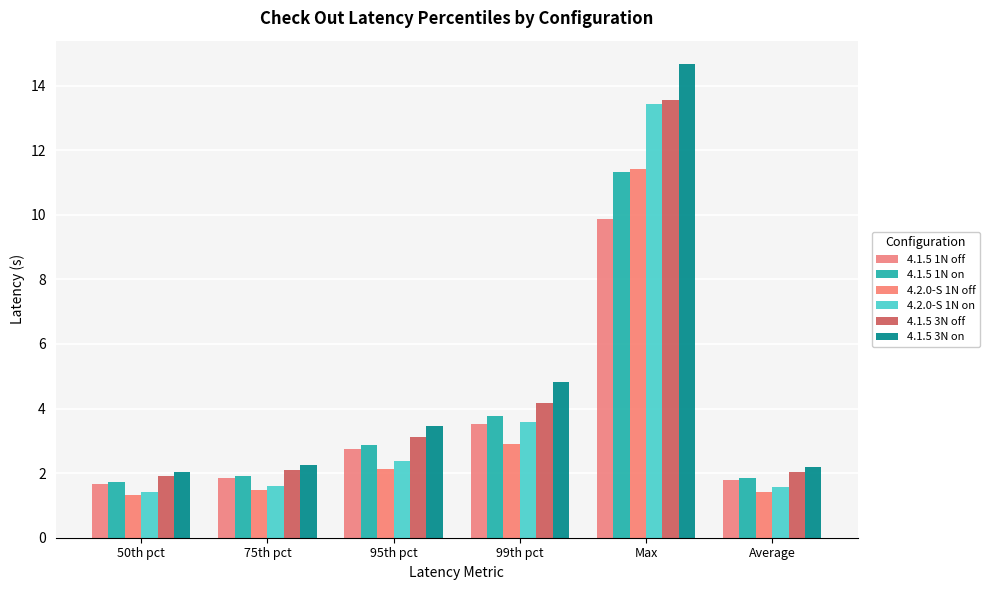

What is the difference between the highest and lowest values at 99th pct?

1.9